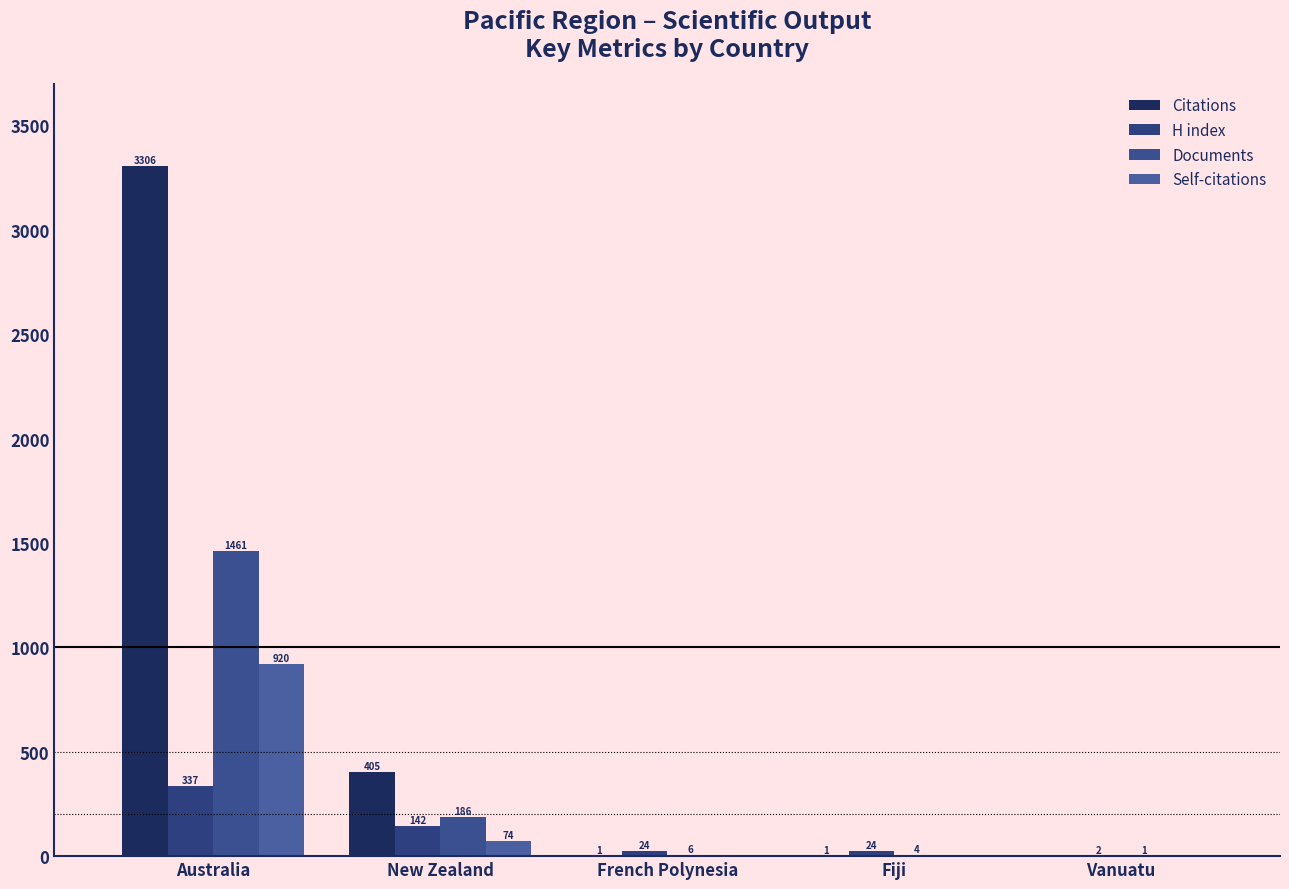

What is the label of the 4th bar from the right?

New Zealand